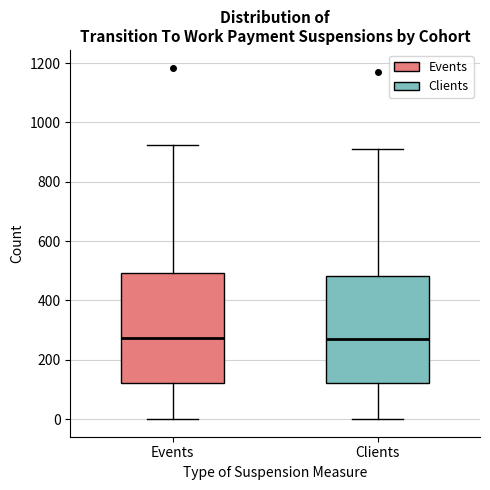

Where does the lower whisker of the box for Events end on the y-axis? The values are not printed on the chart, so give them approximately, as read against the axis.

0